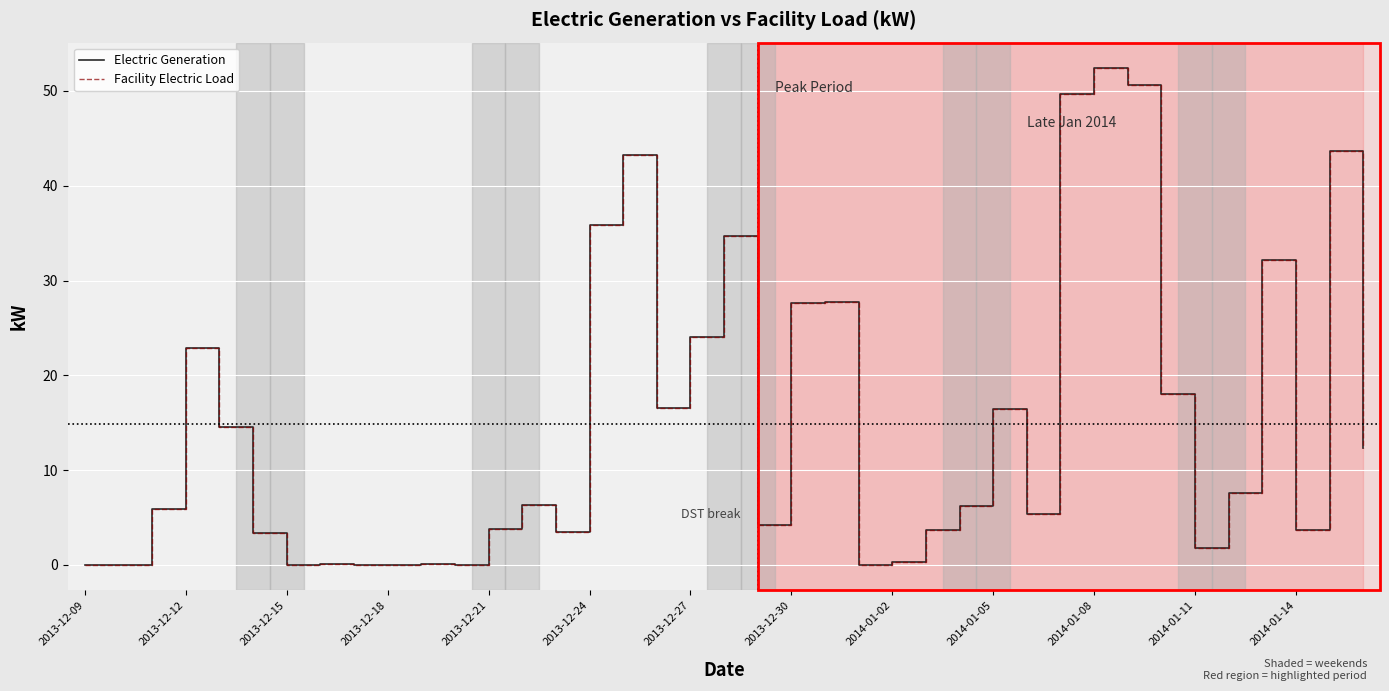

Does the chart have visible grid lines?

Yes